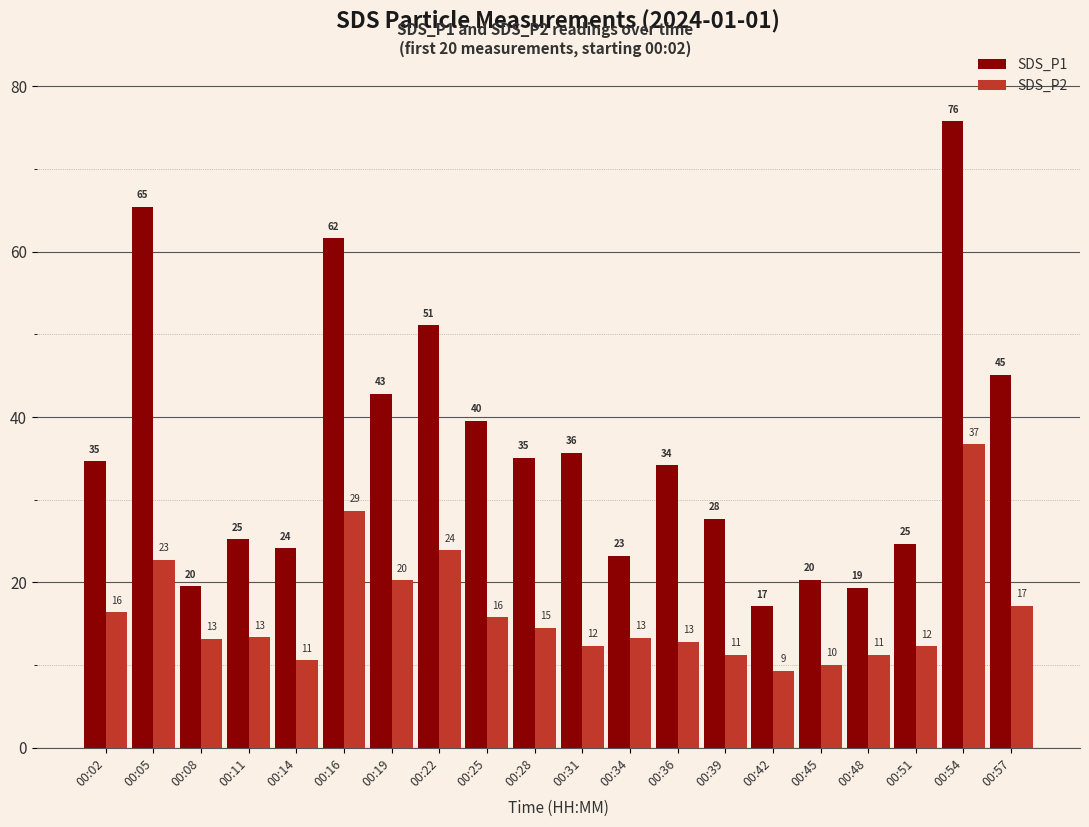

What is the maximum value shown in the chart?

75.8